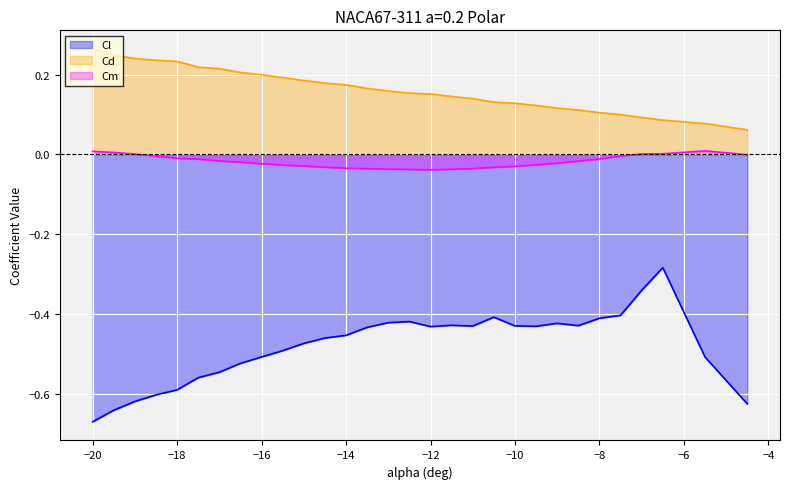

Reading left to right, what are all the values shown in this chart?

Cl: -0.7	-0.6	-0.6	-0.6	-0.6	-0.6	-0.5	-0.5	-0.5	-0.5	-0.5	-0.5	-0.5	-0.4	-0.4	-0.4	-0.4	-0.4	-0.4	-0.4	-0.4	-0.4	-0.4	-0.4	-0.4	-0.4	-0.3	-0.3	-0.5	-0.6
Cd: 0.3	0.2	0.2	0.2	0.2	0.2	0.2	0.2	0.2	0.2	0.2	0.2	0.2	0.2	0.2	0.2	0.2	0.1	0.1	0.1	0.1	0.1	0.1	0.1	0.1	0.1	0.1	0.1	0.1	0.1
Cm: 0.0	0.0	0.0	-0.0	-0.0	-0.0	-0.0	-0.0	-0.0	-0.0	-0.0	-0.0	-0.0	-0.0	-0.0	-0.0	-0.0	-0.0	-0.0	-0.0	-0.0	-0.0	-0.0	-0.0	-0.0	-0.0	0.0	0.0	0.0	-0.0